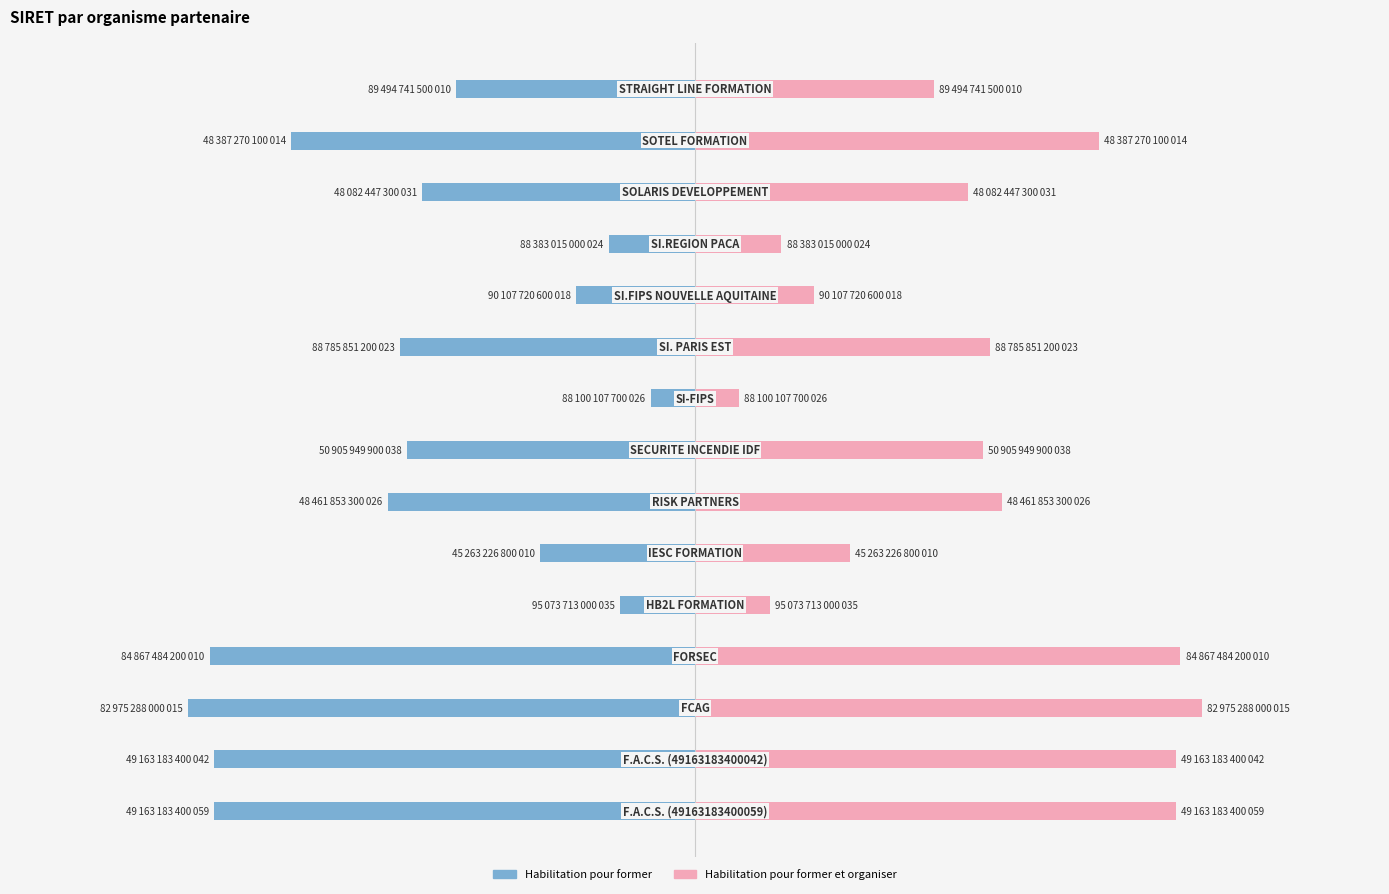

What is the spread (max minus min) of values at −1.5?

166800118